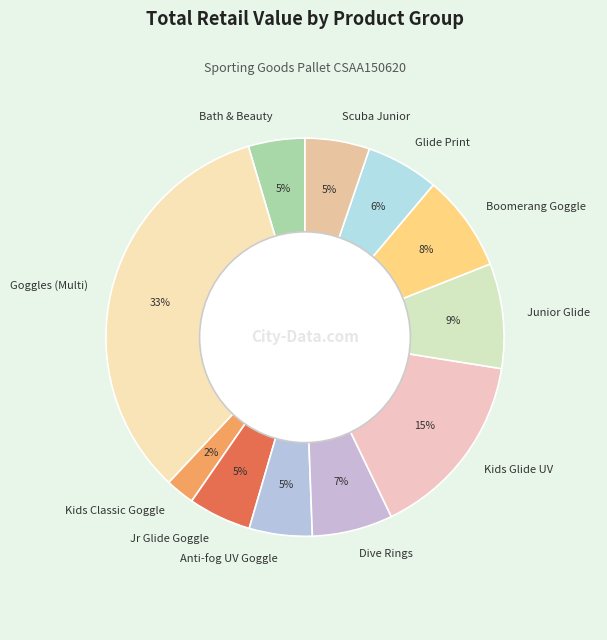

Count the number of slices in the pie.

11